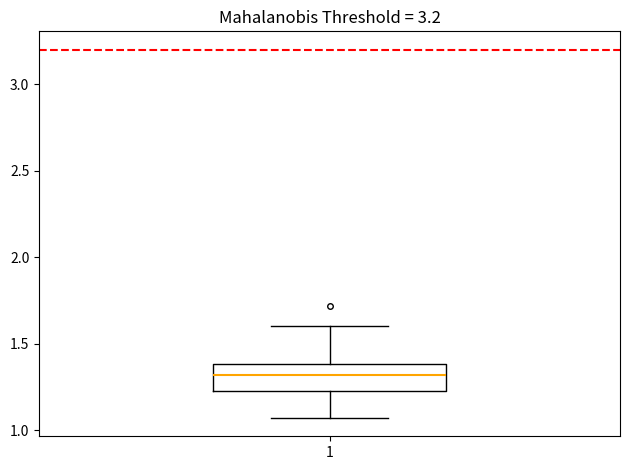

Transcribe this box plot: give where the median line is, the range the box spans, and where the two whiskers end, as read against the y-axis. The values are not printed on the chart, so give them approximately, as read against the axis.

median 1.30, box 1.25 to 1.40, whiskers 1.05 to 1.60